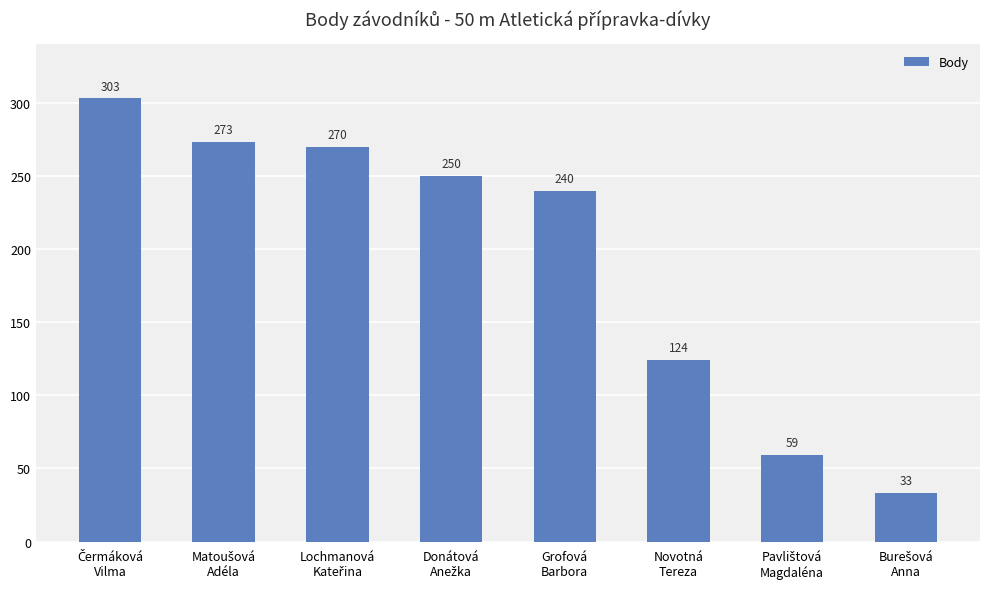

What is the value of the 6th bar from the left?

124